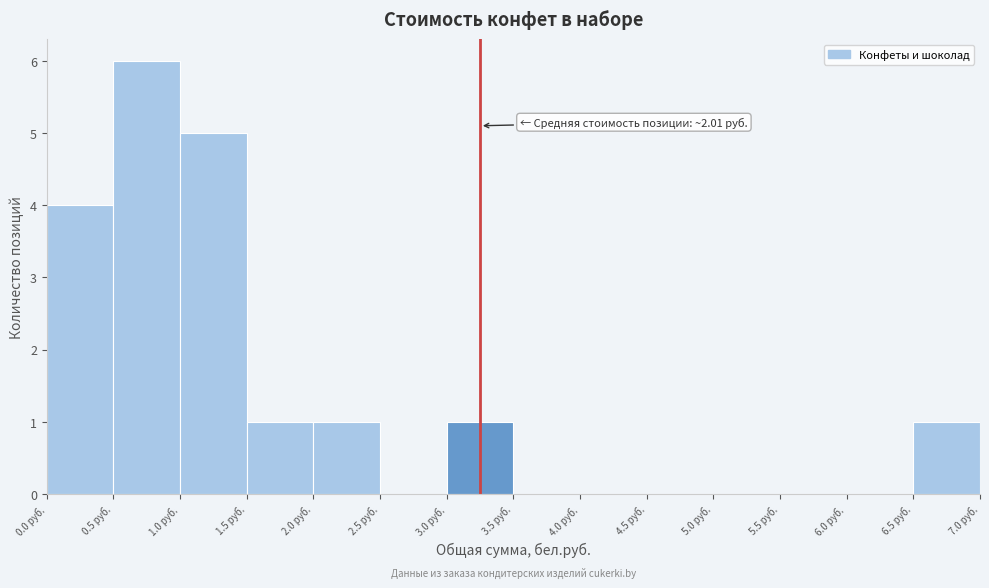

Over which range of the x-axis is the bar tallest?

0.5 to 1.0